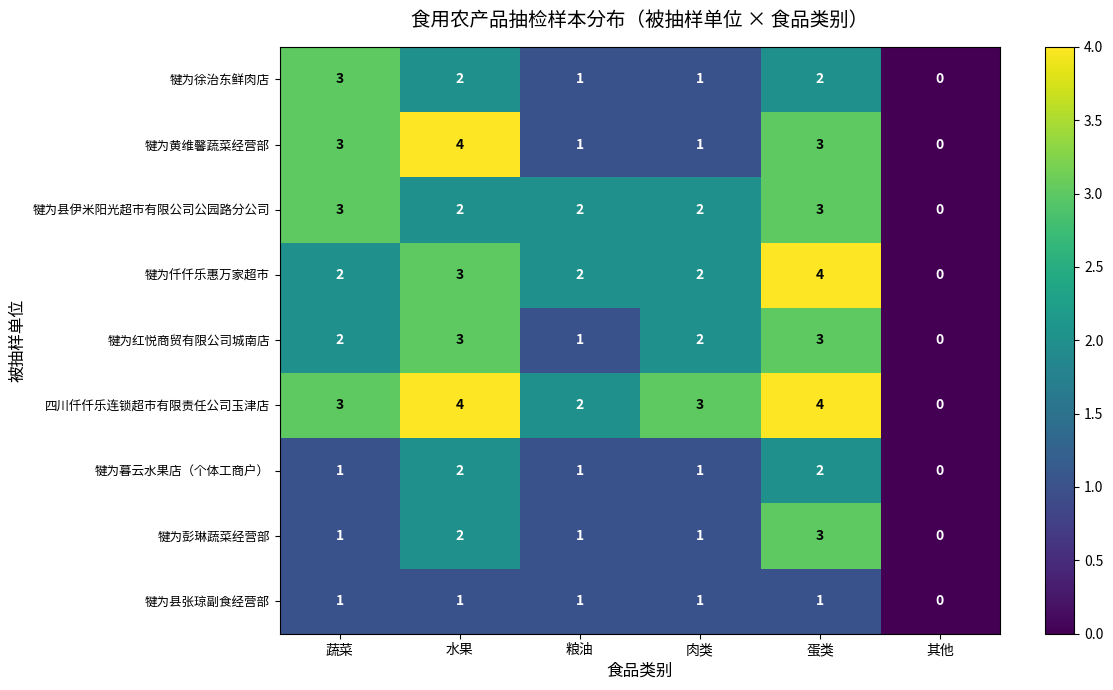

Which category has the lowest value in the 犍为徐治东鲜肉店 series?

其他